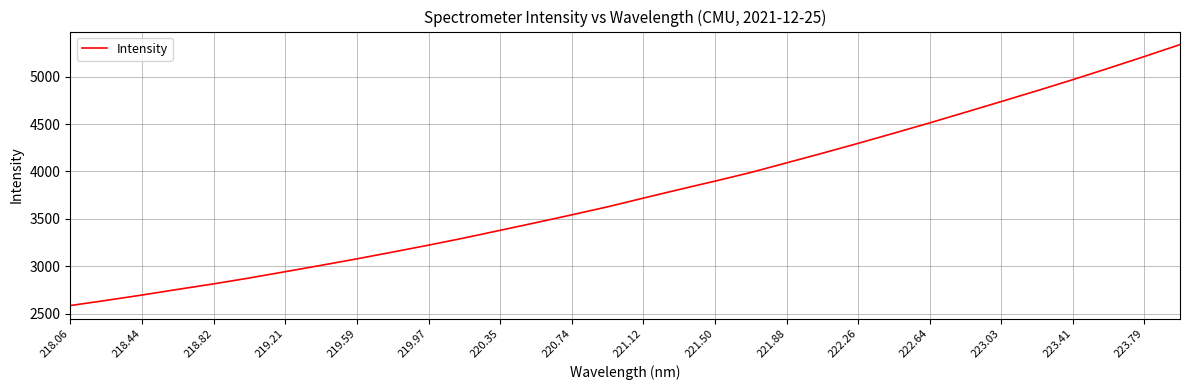

What is the smallest value displayed?

2585.0